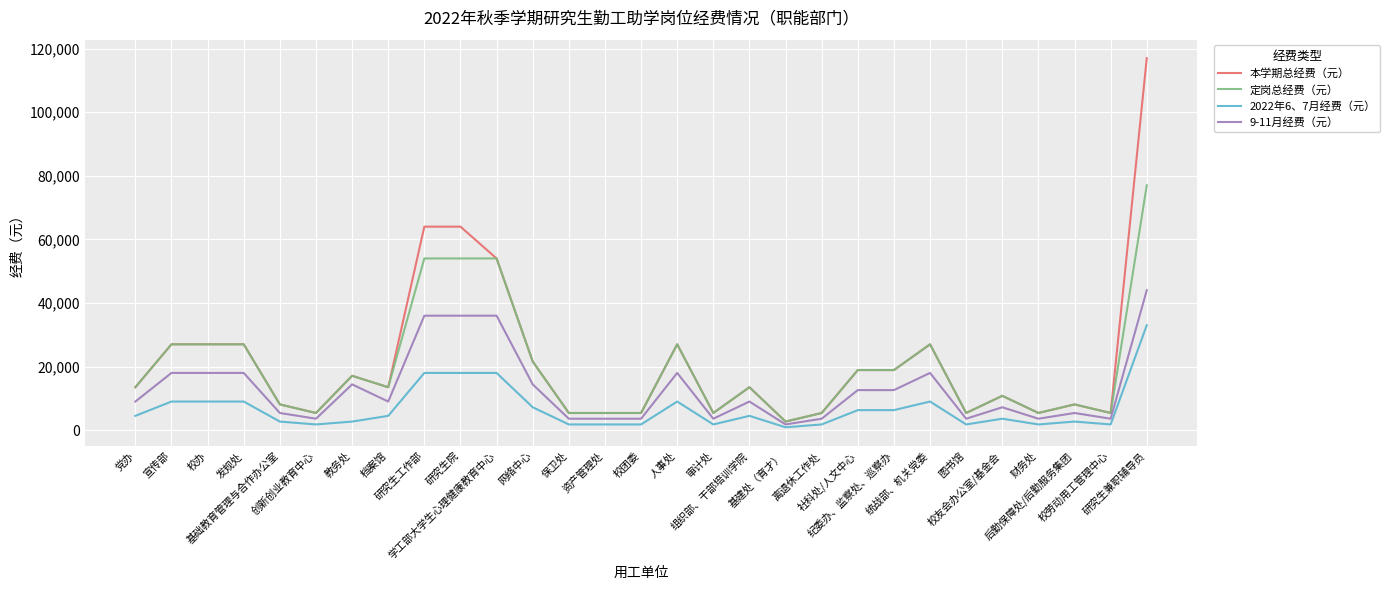

What position from the right is 发规处?

26